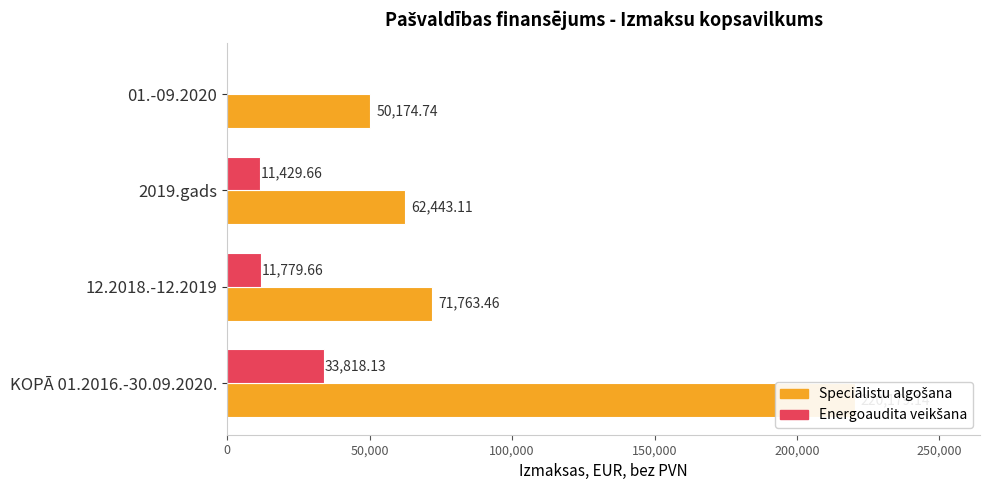

The value of Speciālistu algošana at 12.2018.-12.2019 is 125417.8. True or false?

False